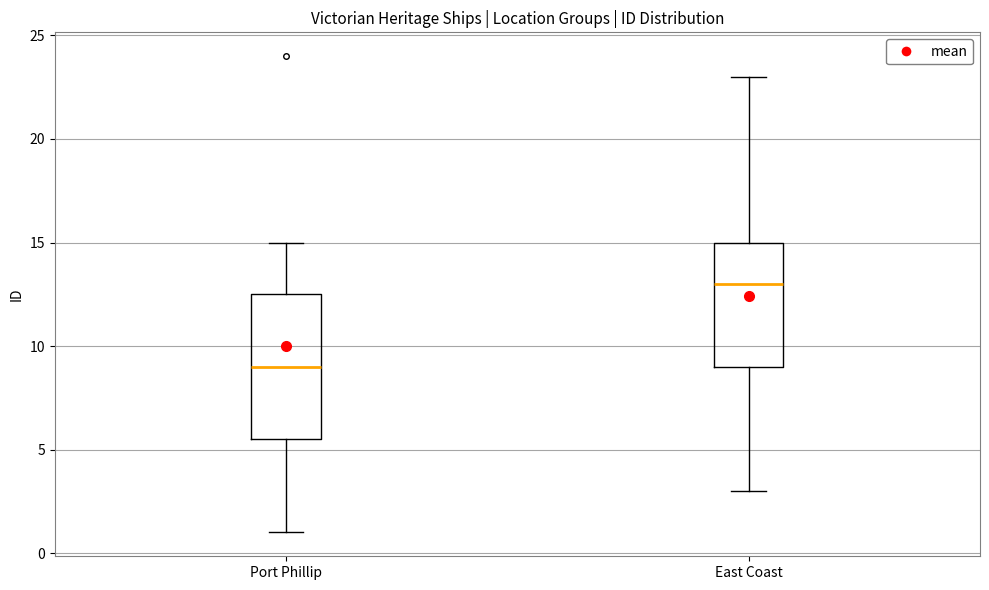

Reading left to right, transcribe this box plot: for each box, give where its median line is, the range the box spans, and where its two whiskers end, as read against the y-axis. The values are not printed on the chart, so give them approximately, as read against the axis.

Port Phillip: median 9.0, box 5.5 to 12.5, whiskers 1.0 to 15.0
East Coast: median 13.0, box 9.0 to 15.0, whiskers 3.0 to 23.0